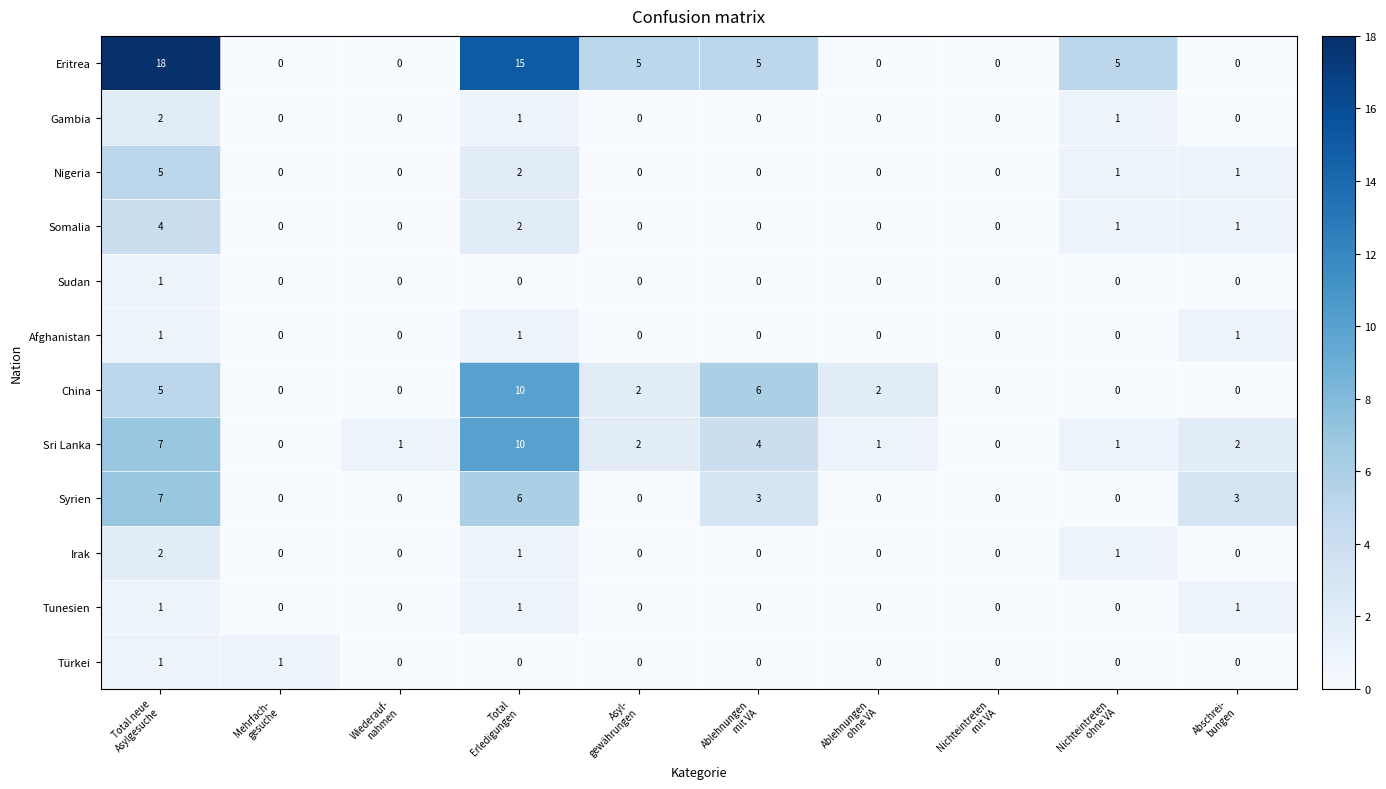

Which series has the largest range (max minus min)?

Eritrea